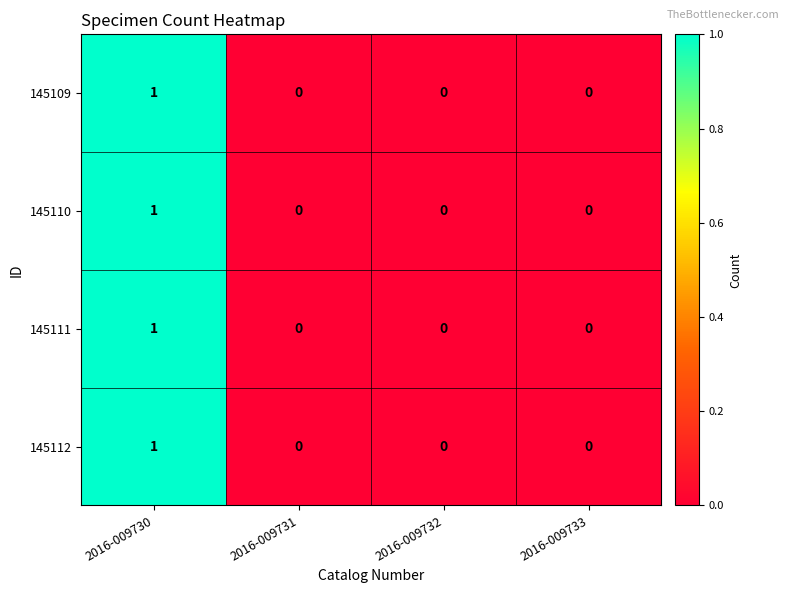

Count the 145111 values in the range 0 to 1.

4